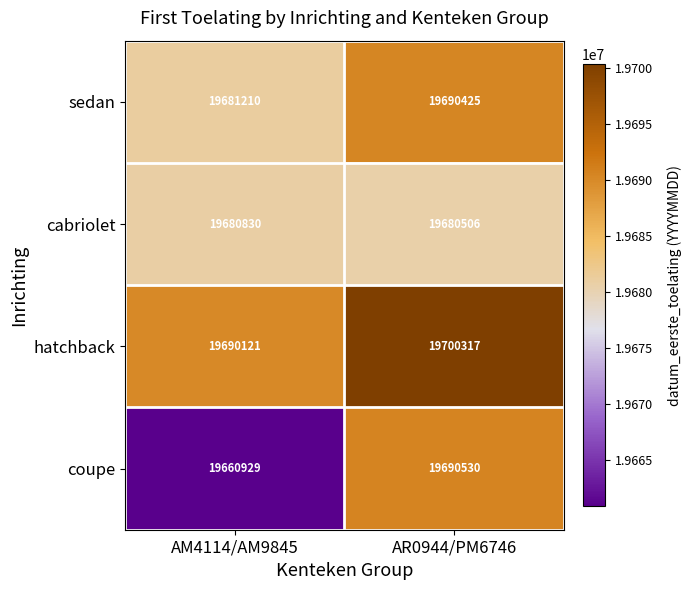

Between AM4114/AM9845 and AR0944/PM6746, which series saw the biggest shift?

coupe